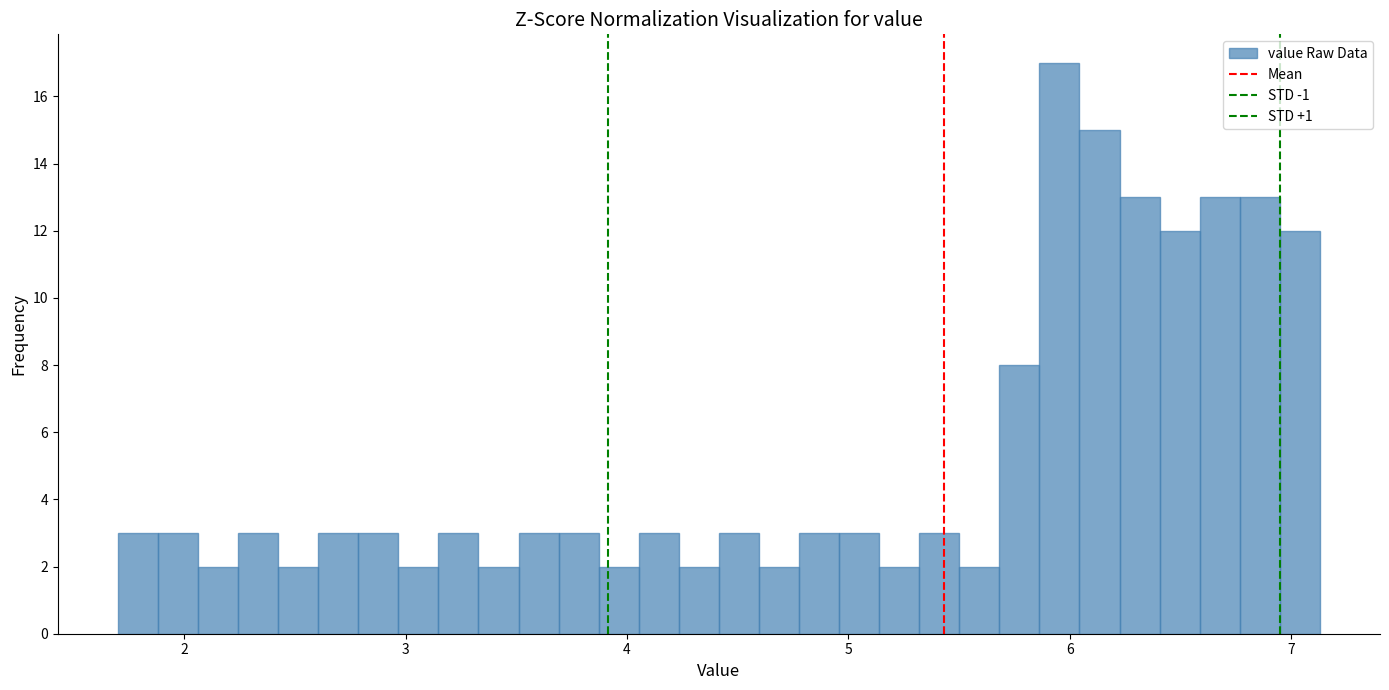

Read against the x-axis, roughly where is the centre of the tallest bar?

6.0